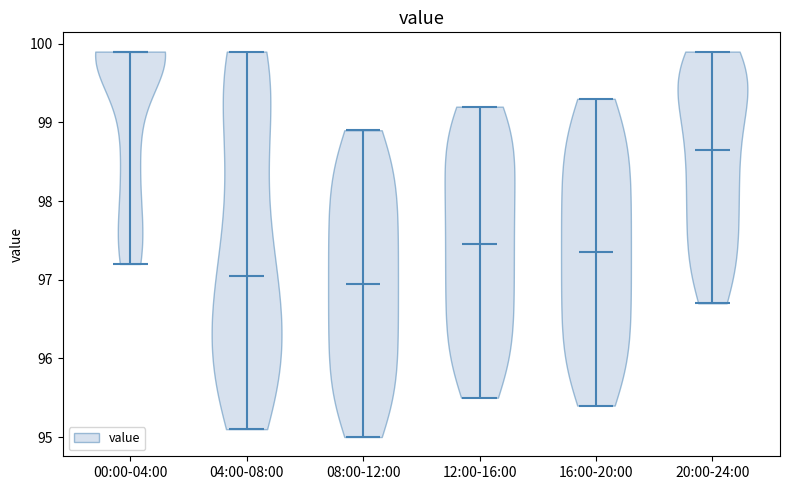

Reading left to right, read every violin against the y-axis: where its median line is, and the lowest and highest points it reaches. The values are not printed on the chart, so give them approximately, as read against the axis.

00:00-04:00: median line 99.9, lowest point 97.2, highest point 99.9
04:00-08:00: median line 97.1, lowest point 95.1, highest point 99.9
08:00-12:00: median line 97.0, lowest point 95.0, highest point 98.9
12:00-16:00: median line 97.5, lowest point 95.5, highest point 99.2
16:00-20:00: median line 97.4, lowest point 95.4, highest point 99.3
20:00-24:00: median line 98.7, lowest point 96.7, highest point 99.9